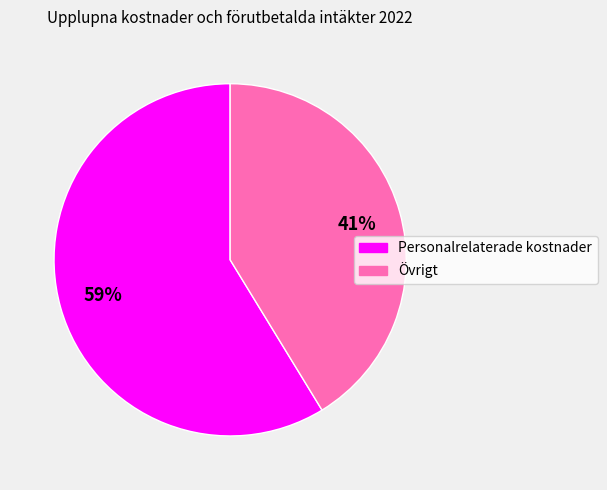

Combined, do Personalrelaterade kostnader and Övrigt account for over 50%?

Yes